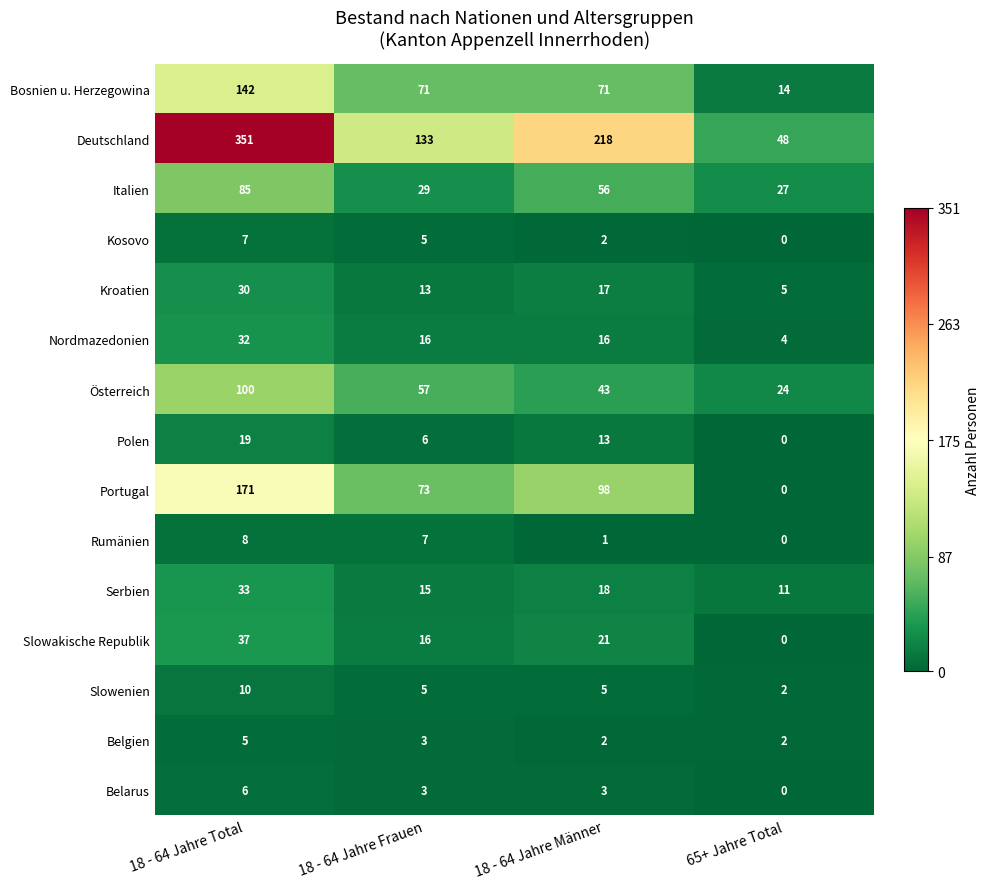

Read the Rumänien value at 18 - 64 Jahre Frauen.

7